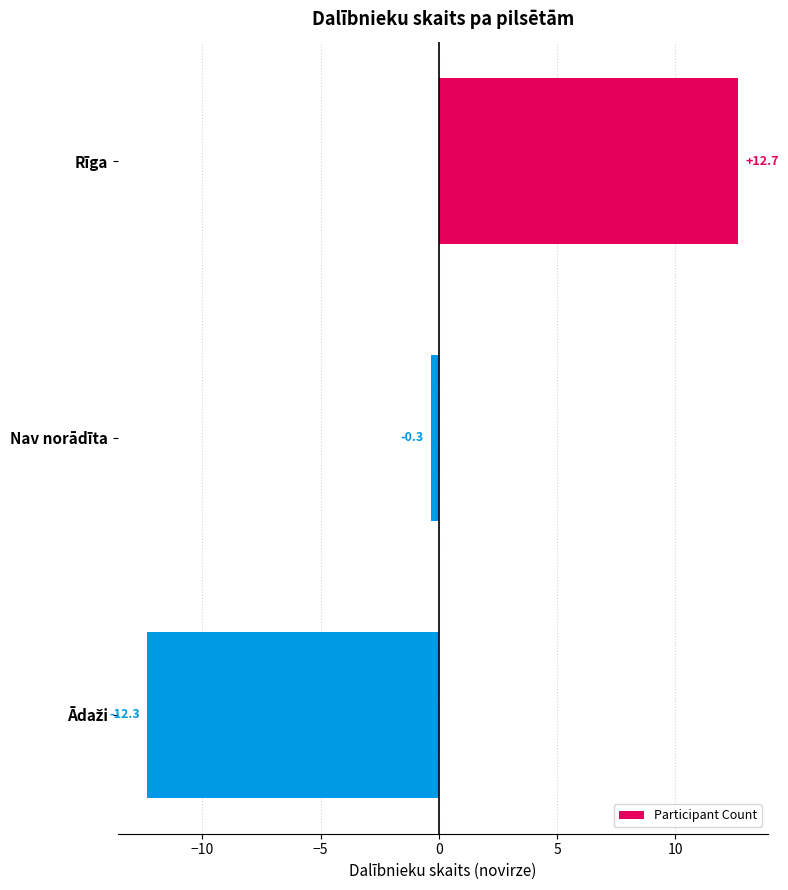

The value at Rīga is 12.7. True or false?

True